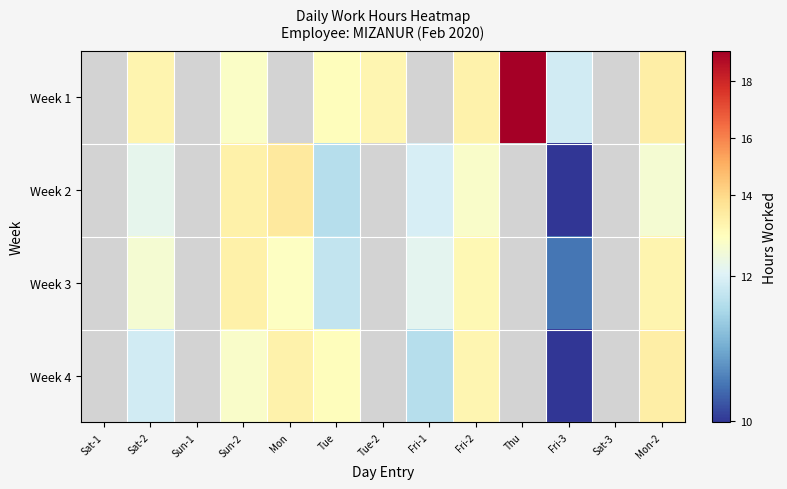

True or false: Week 2 has a value of 13.4 at Mon.

True